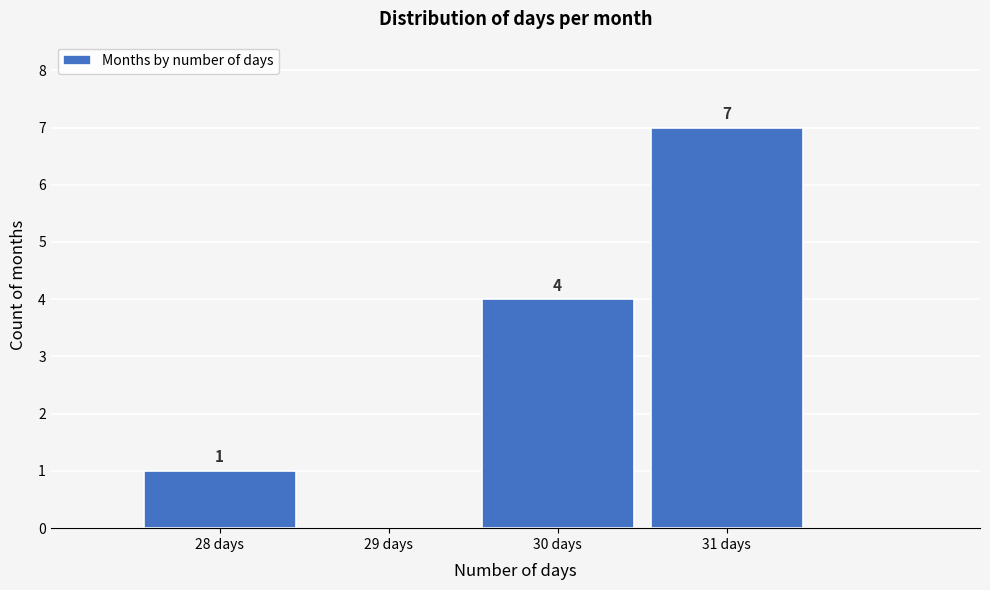

Over which range of the x-axis is the bar tallest?

30.5 to 31.5